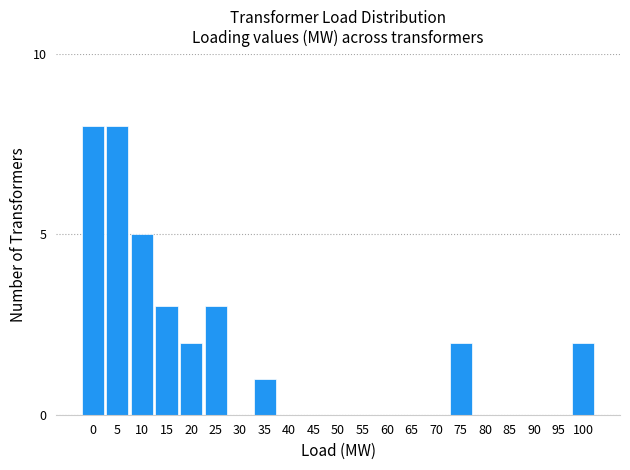

Reading left to right, extract all data points from this chart.

0=8	5=8	10=5	15=3	20=2	25=3	30=0	35=1	40=0	45=0	50=0	55=0	60=0	65=0	70=0	75=2	80=0	85=0	90=0	95=0	100=2